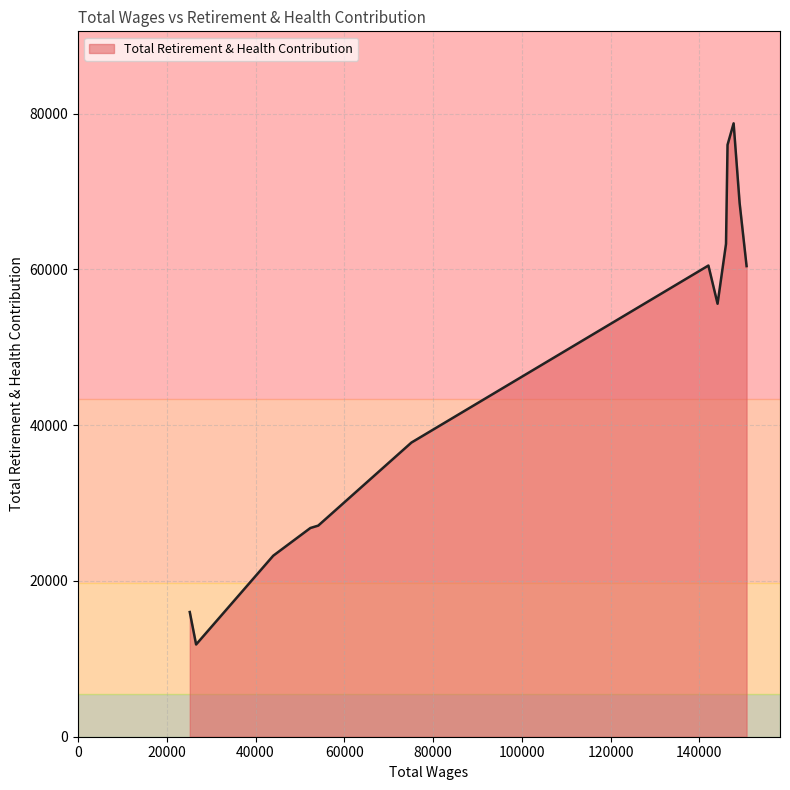

What is the smallest value displayed?

11840